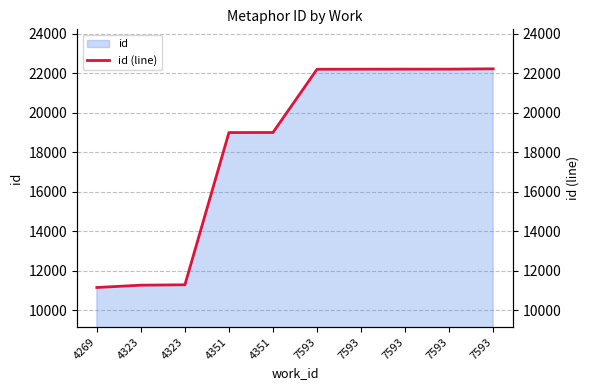

Reading left to right, what are all the values shown in this chart?

4269=11157	4323=11274	4323=11294	4351=19004	4351=19008	7593=22211	7593=22215	7593=22216	7593=22217	7593=22233